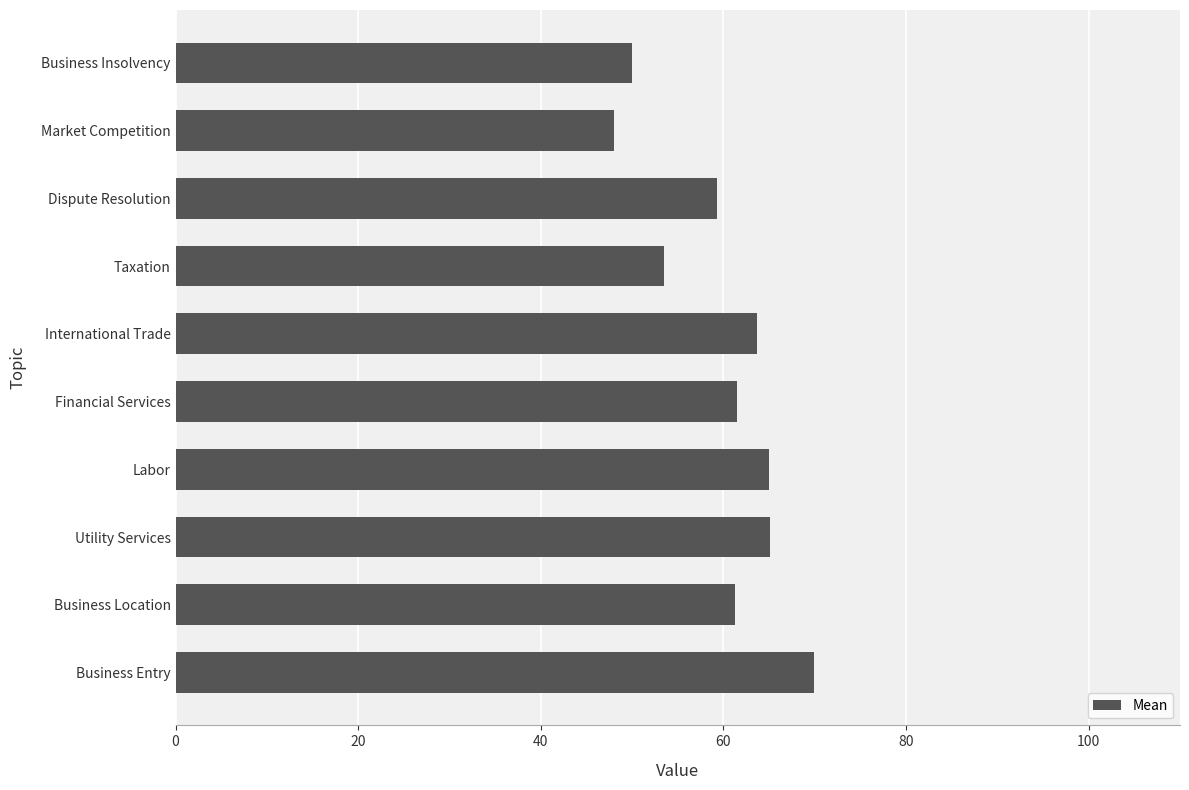

What is the minimum value shown in the chart?

48.0